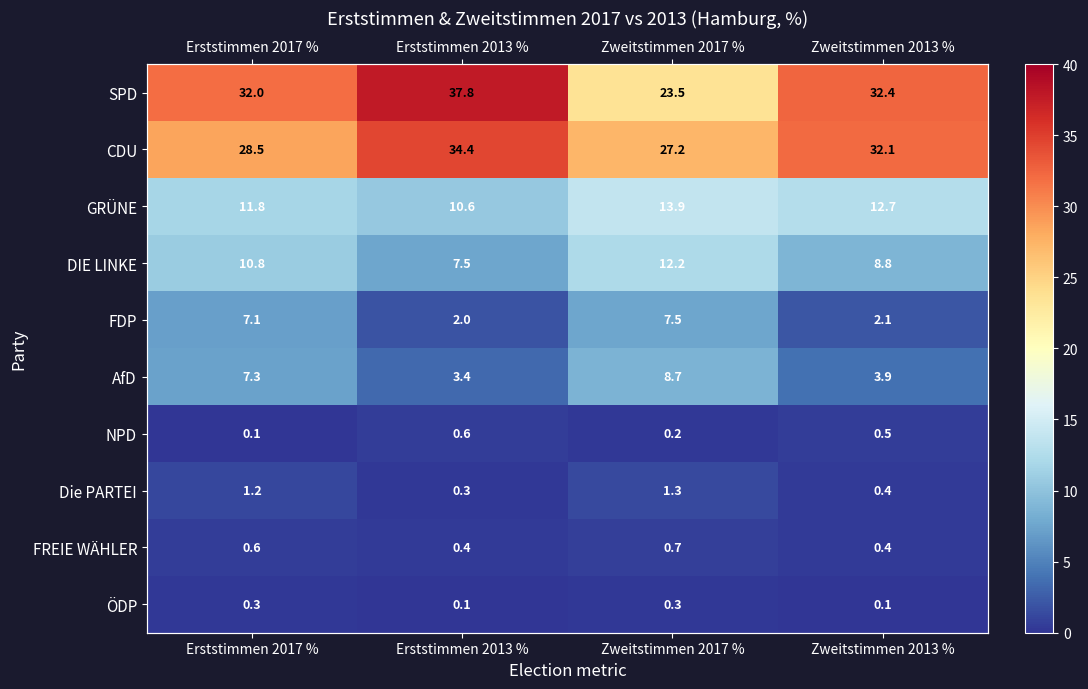

Read the GRÜNE value at Erststimmen 2017 %.

11.8